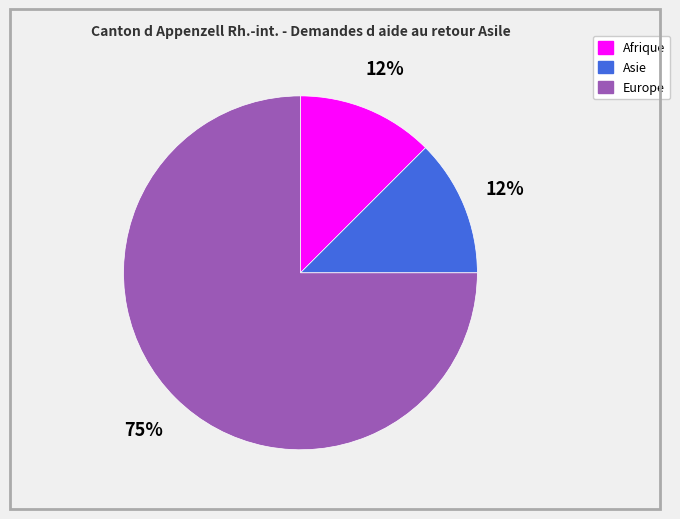

How many segments does this pie chart have?

3